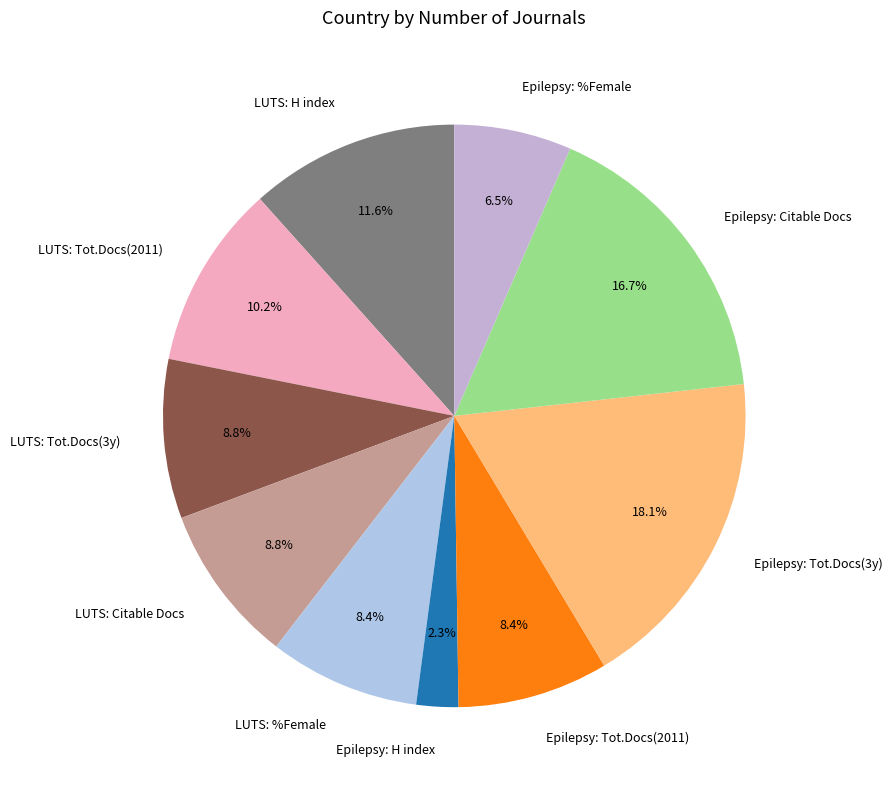

How many segments does this pie chart have?

10